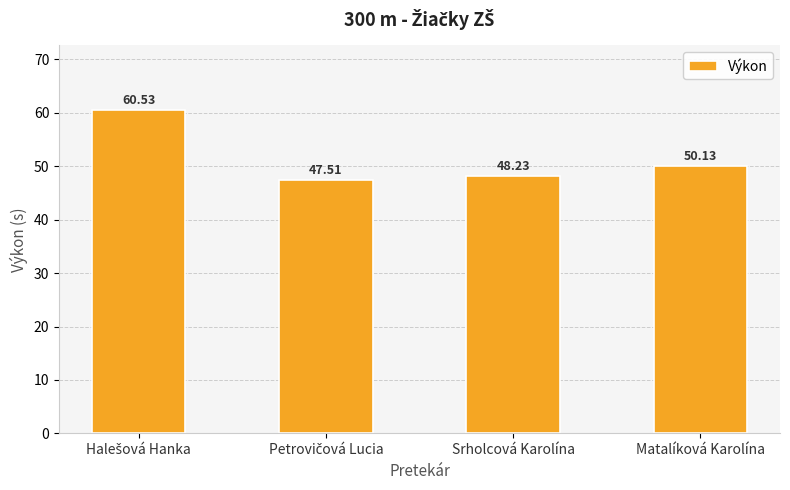

What is the sum of all values?

206.4